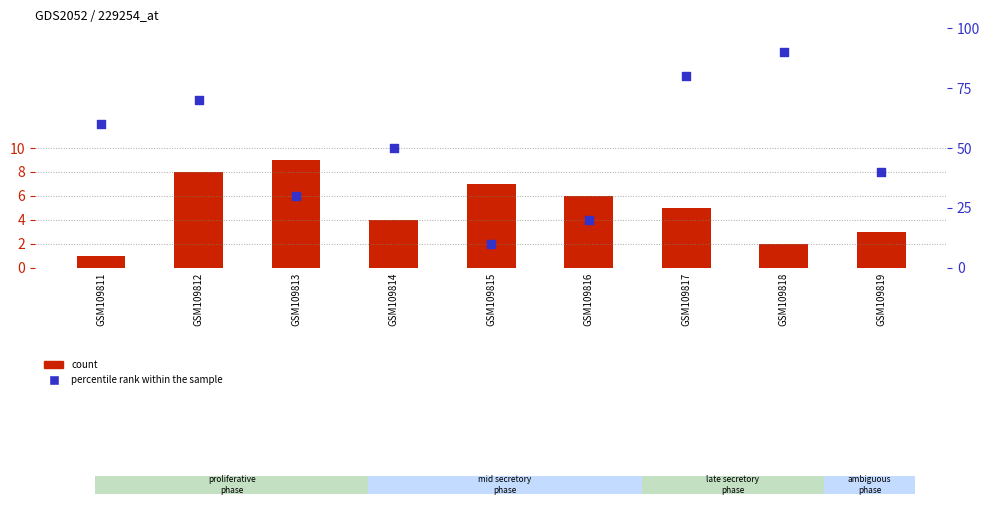

Which series reaches the minimum Y coordinate?

count